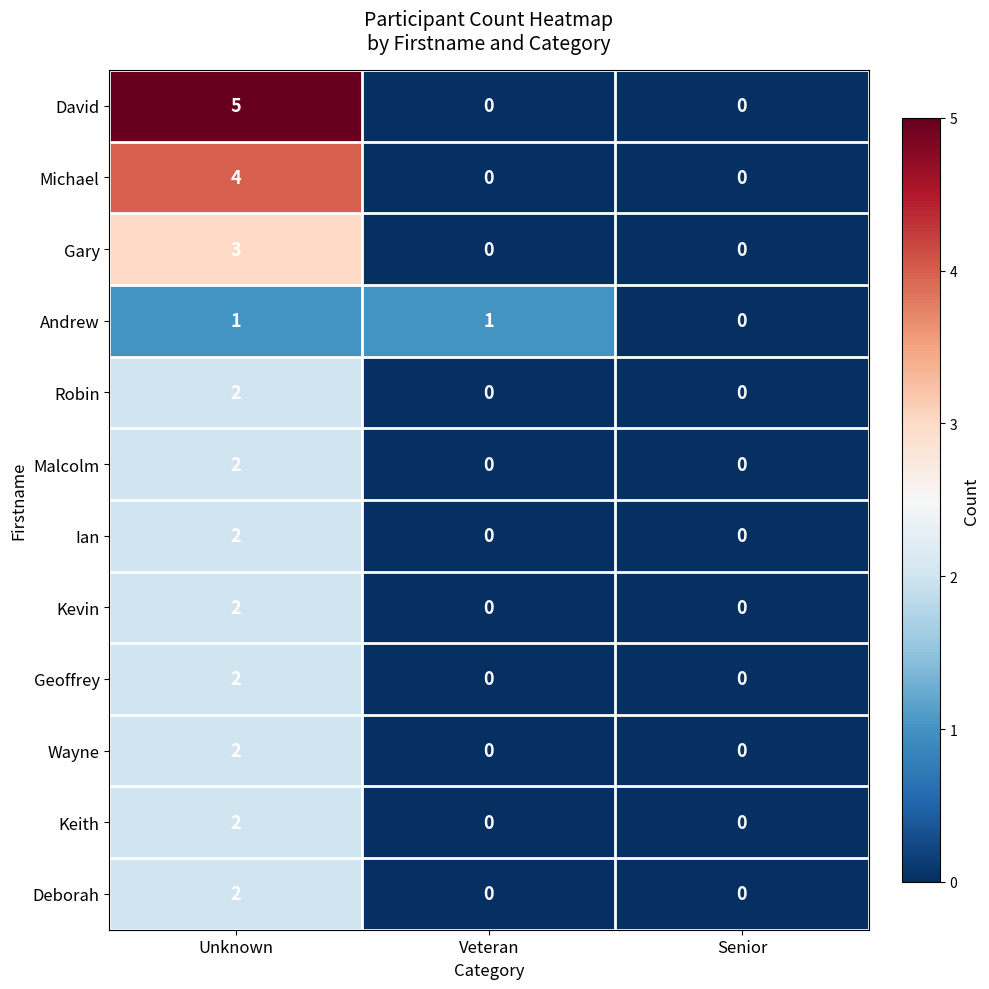

How many data points does each series have?

3